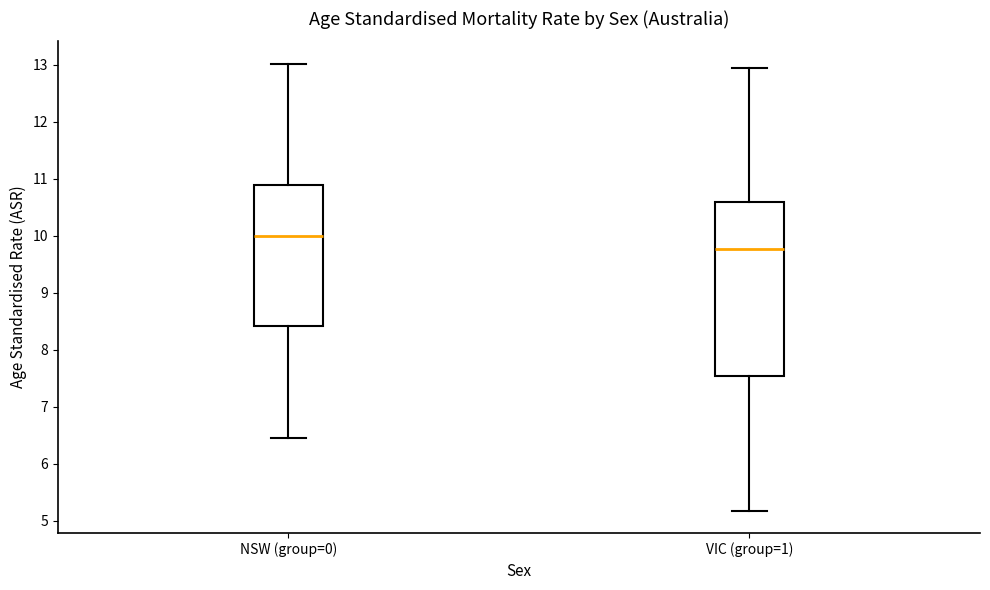

Reading left to right, transcribe this box plot: for each box, give where its median line is, the range the box spans, and where its two whiskers end, as read against the y-axis. The values are not printed on the chart, so give them approximately, as read against the axis.

NSW (group=0): median 10.0, box 8.4 to 10.9, whiskers 6.4 to 13.0
VIC (group=1): median 9.8, box 7.5 to 10.6, whiskers 5.2 to 12.9